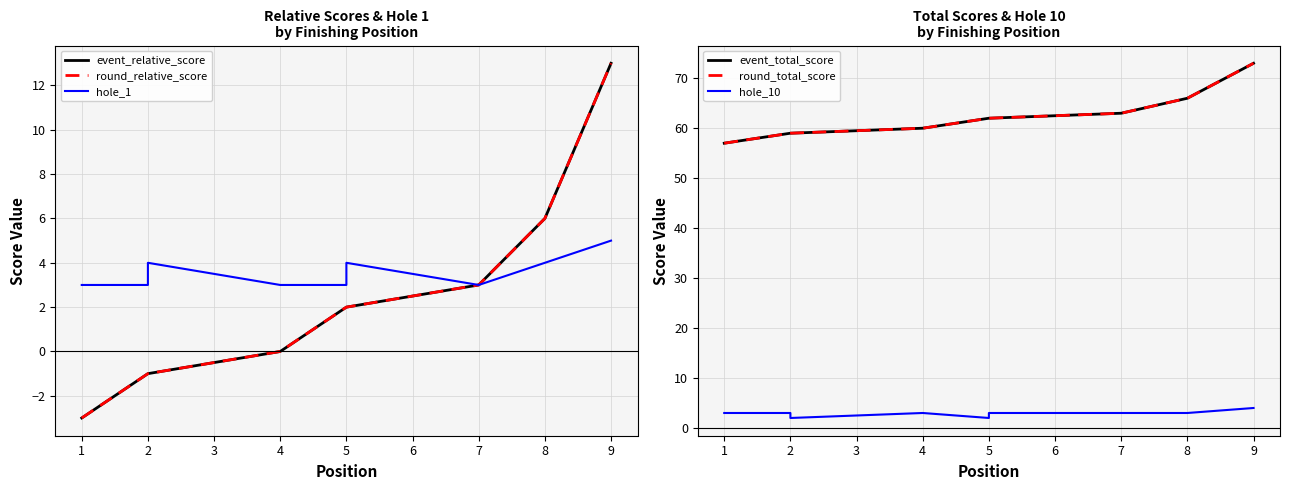

Is it true that event_relative_score equals 2 at 5?

True